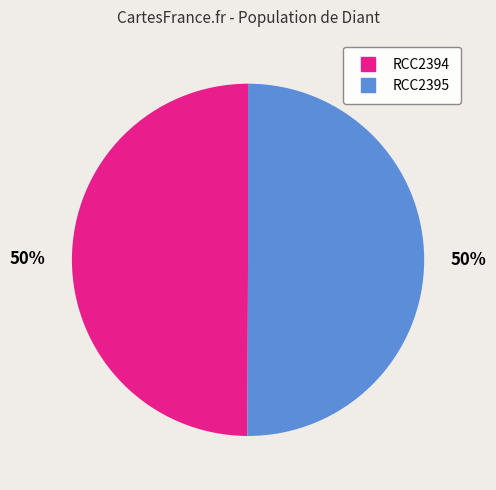

To the nearest percent, what is the combined percentage of RCC2394 and RCC2395?

100%